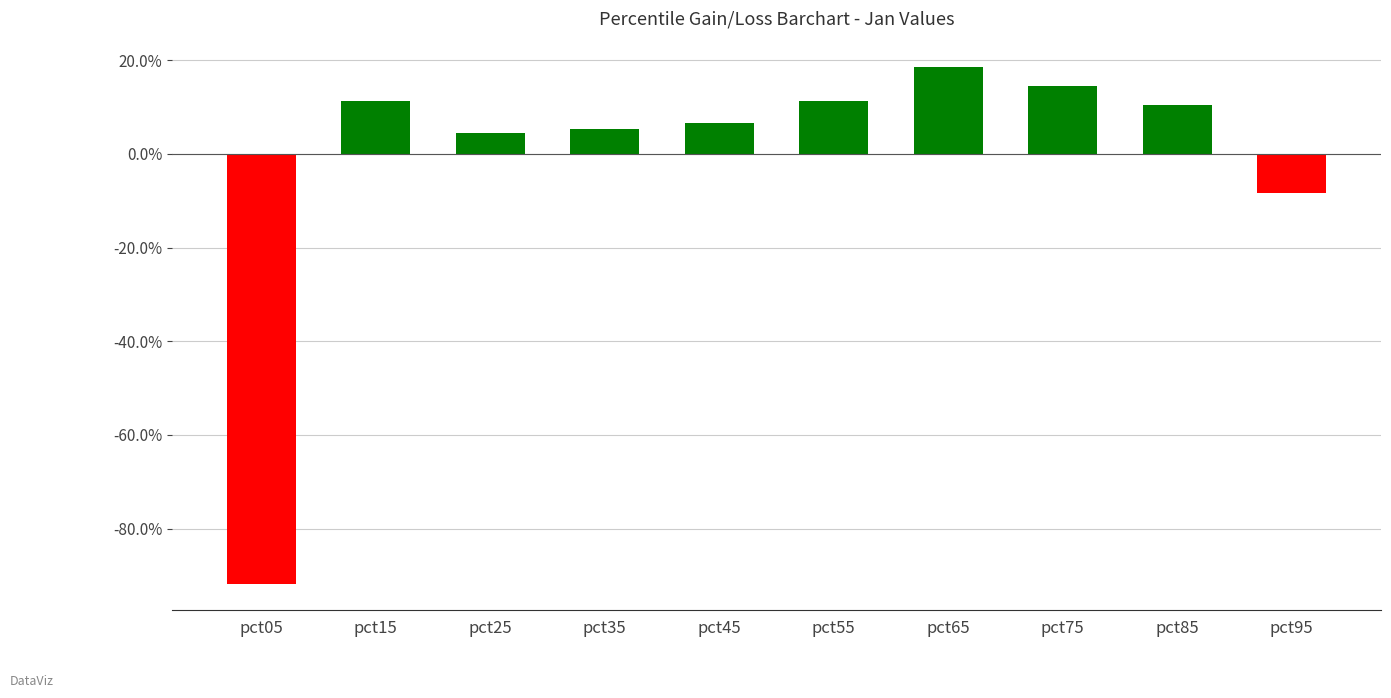

What is the minimum value shown in the chart?

-0.9